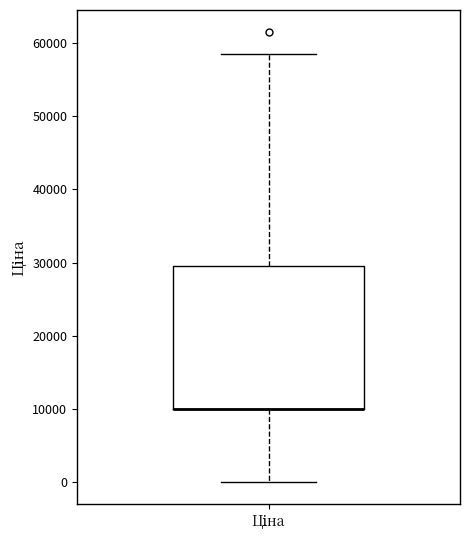

Read this box plot against the y-axis: the position of the median line, the range covered by the box, and the ends of both whiskers. The values are not printed on the chart, so give them approximately, as read against the axis.

median 10000 (drawn on the box's lower edge), box 10000 to 29000, whiskers 0 to 58000